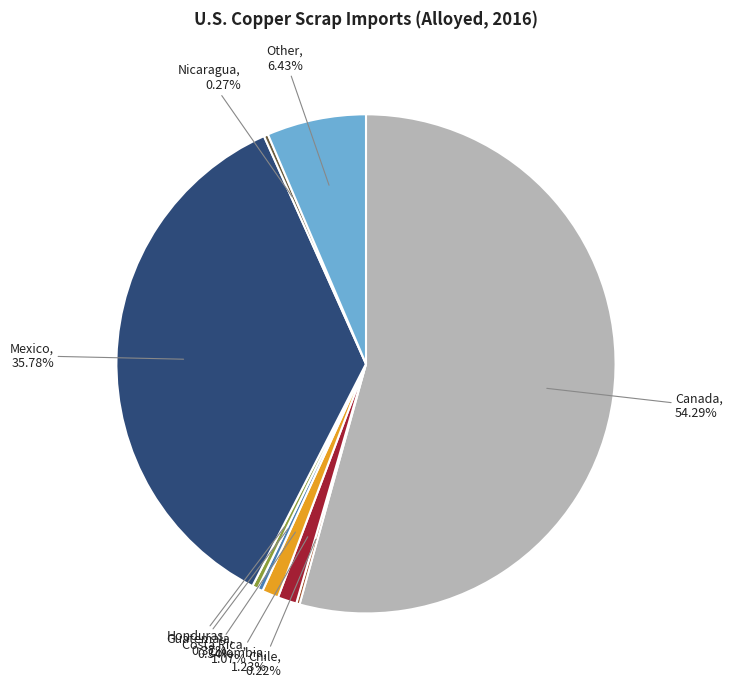

Does any single category account for the majority?

Yes